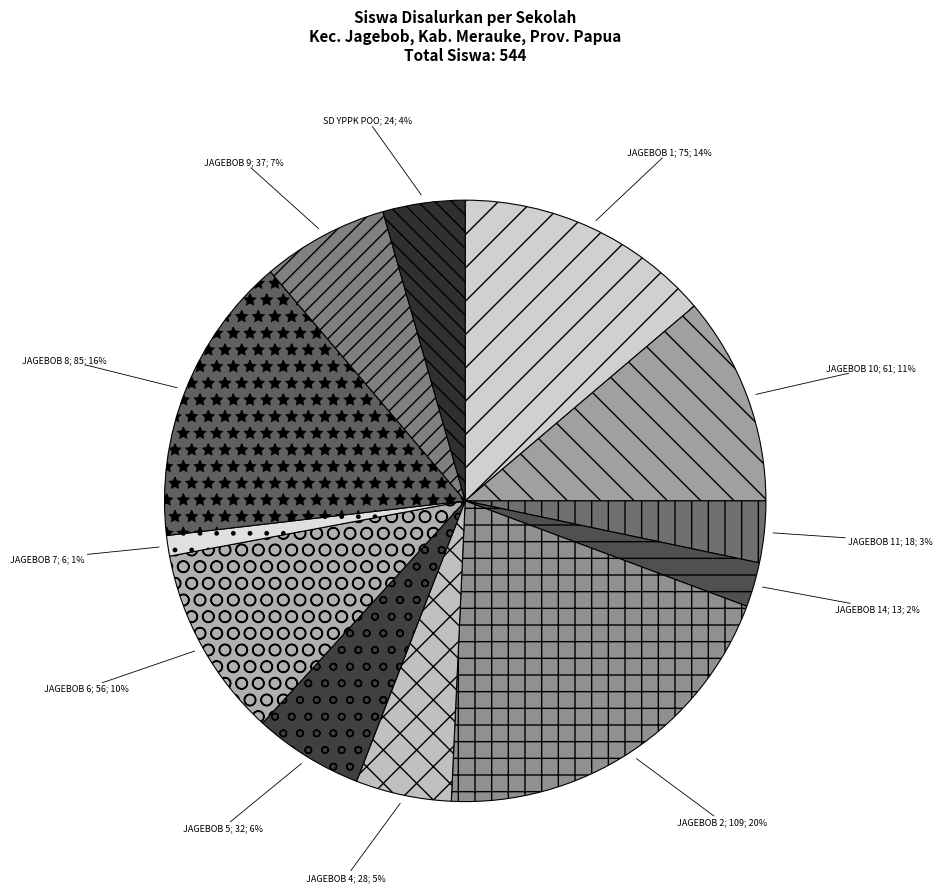

Does any single category account for the majority?

No